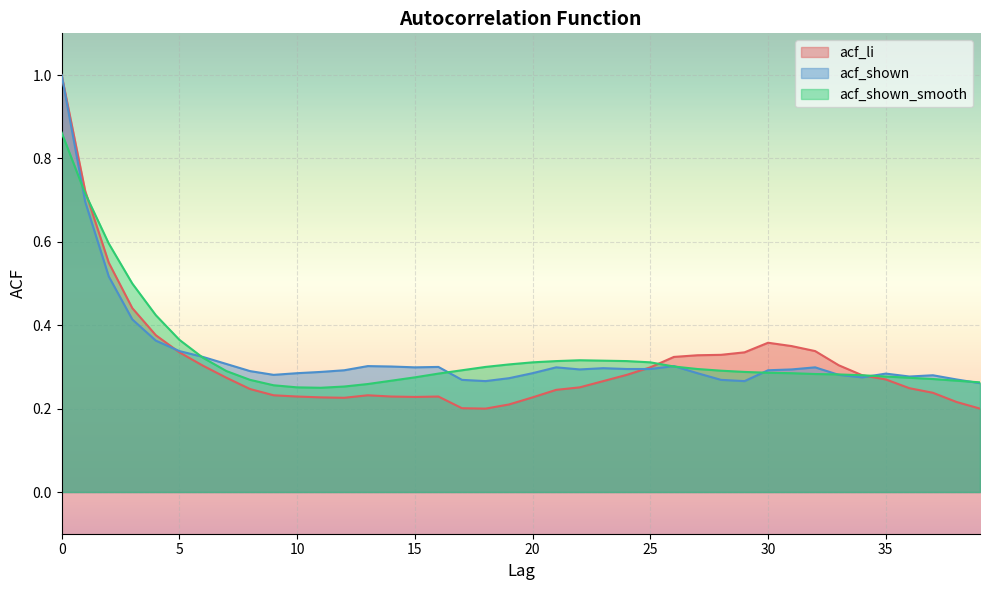

How many categories are shown in the chart?

40